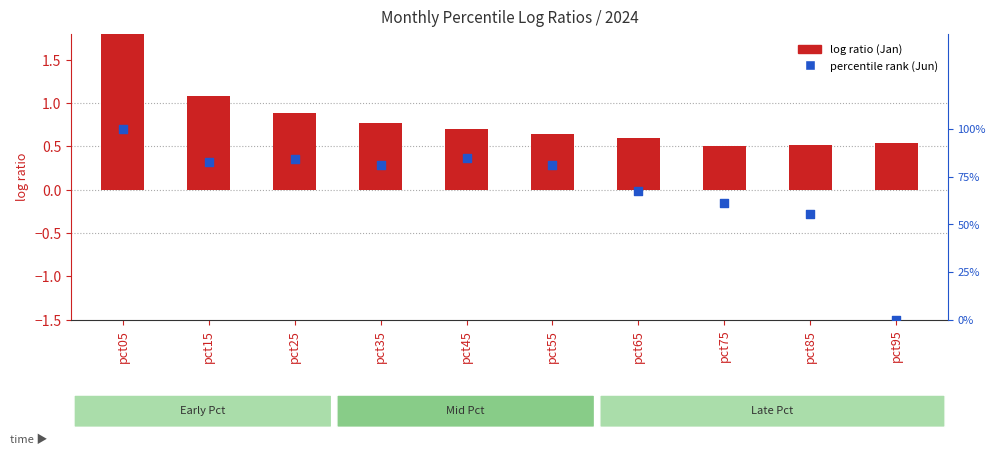

Which series has the largest total across all categories?

percentile rank (Jun)